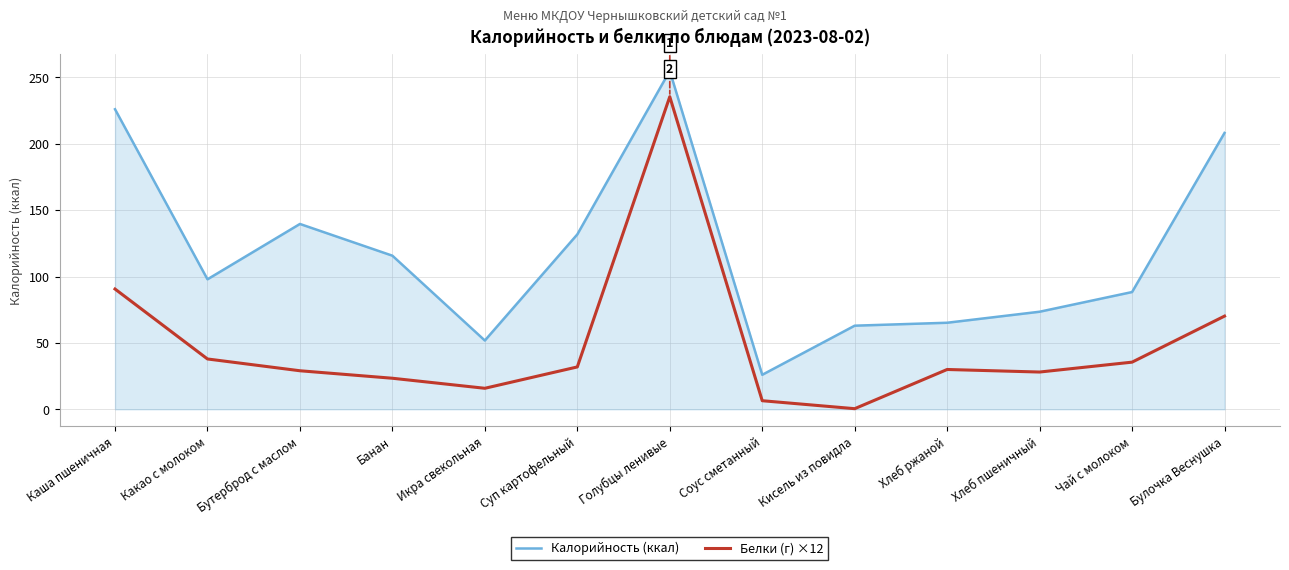

The value of Калорийность (ккал) at Соус сметанный is 13.6. True or false?

False